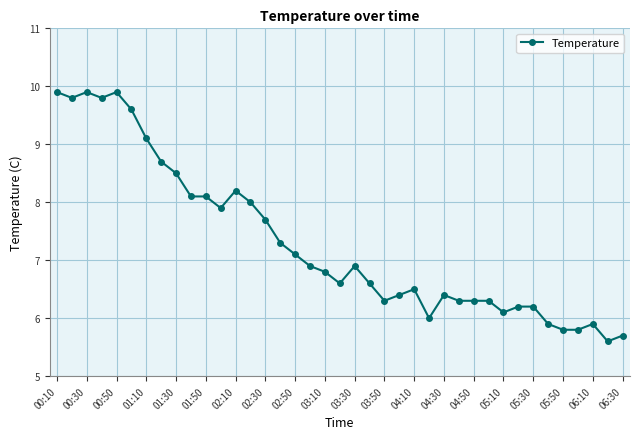

What is the value of the 14th point from the left?

8.0